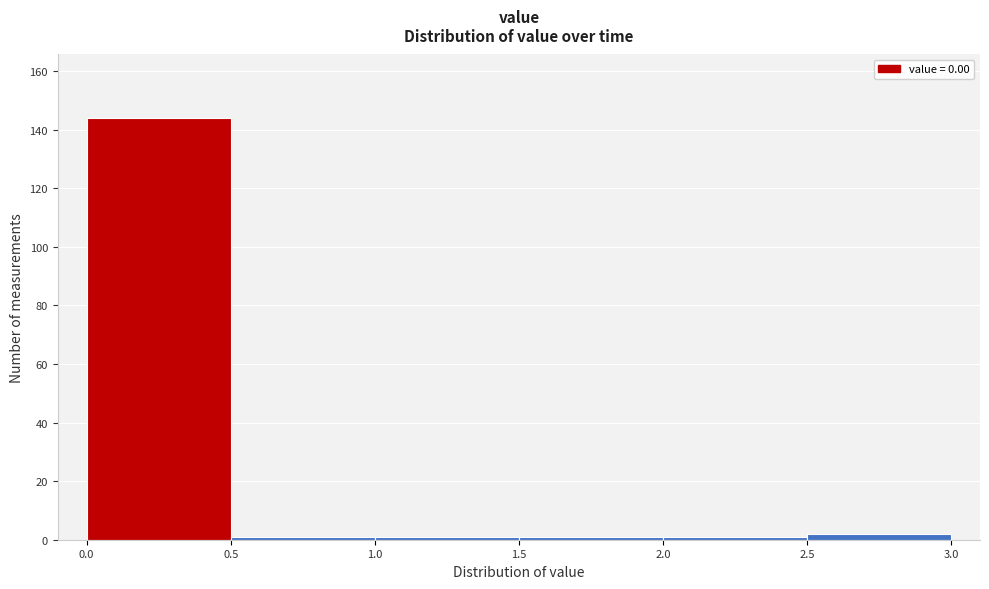

Which range on the x-axis has the tallest bar?

0.0 to 0.5